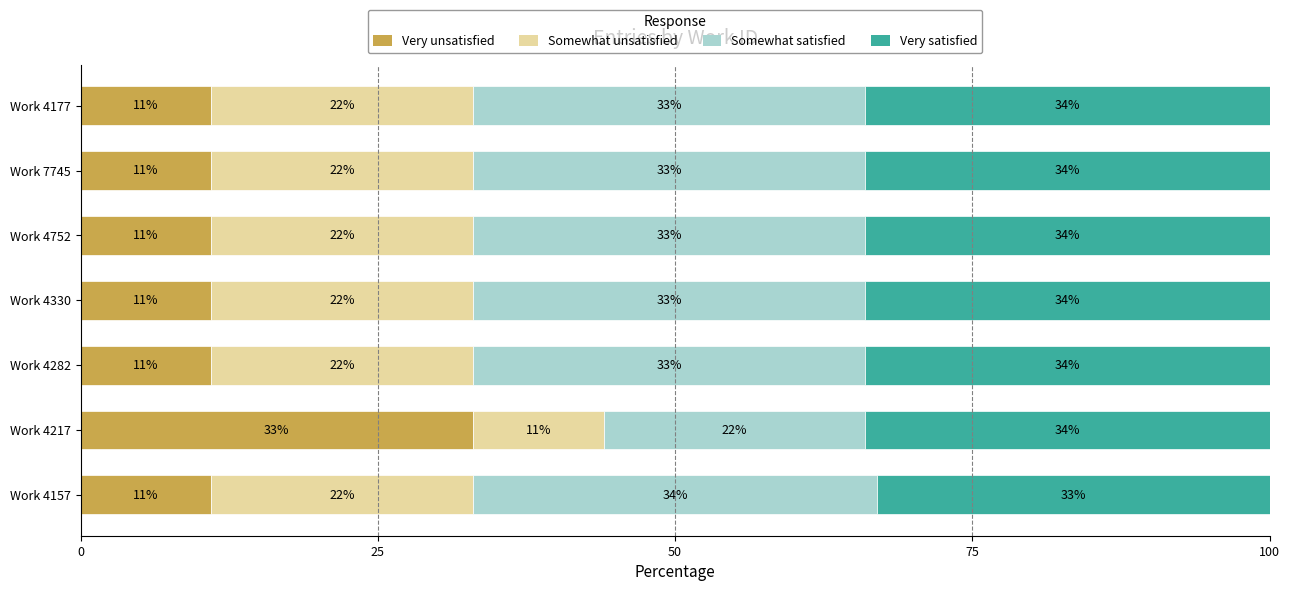

What is the total value across all series at Work 4157?

100